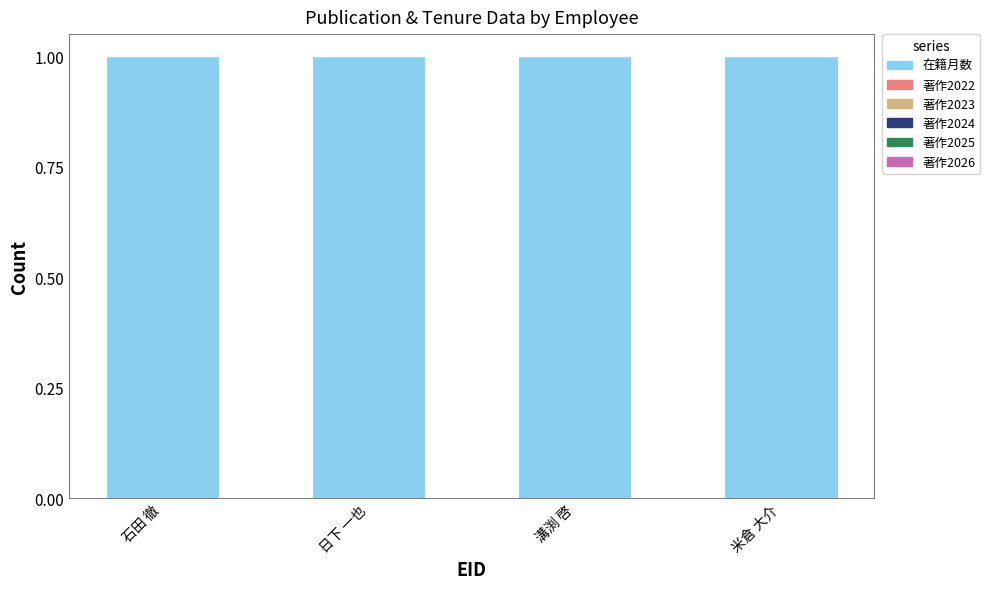

Between 米倉 大介 and 石田 徹, which is larger?

米倉 大介